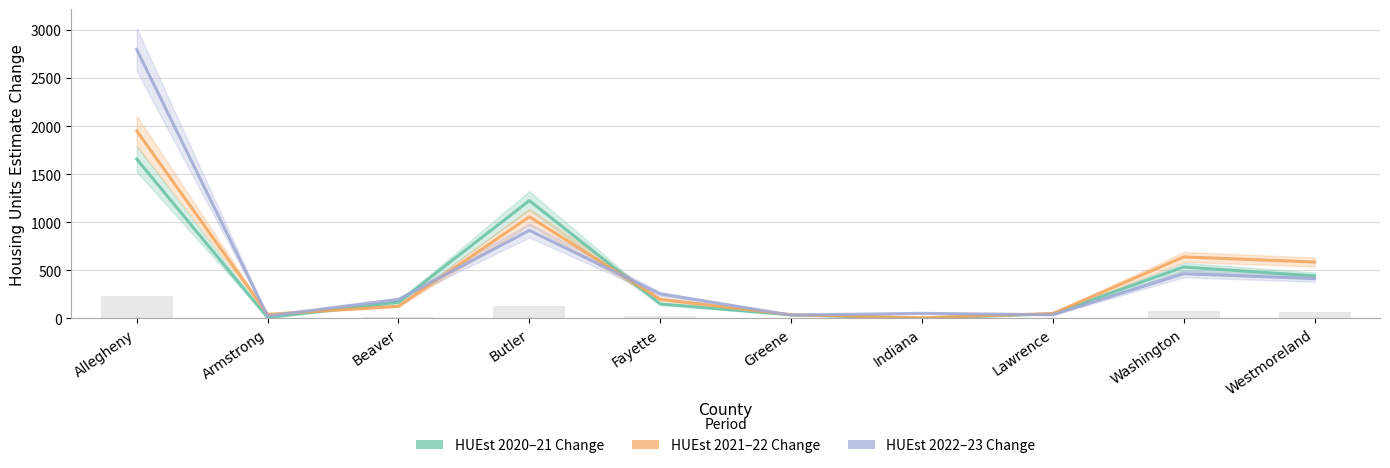

Which category has the highest value in the HUEst21-22 series?

Allegheny